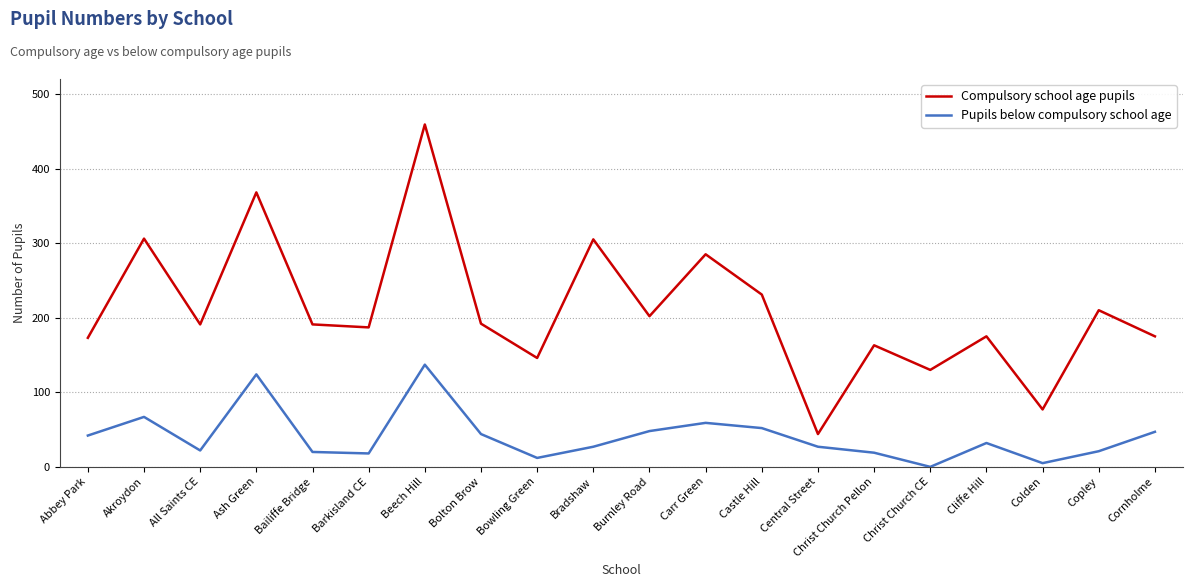

At which category is the sum across all series the highest?

Beech Hill